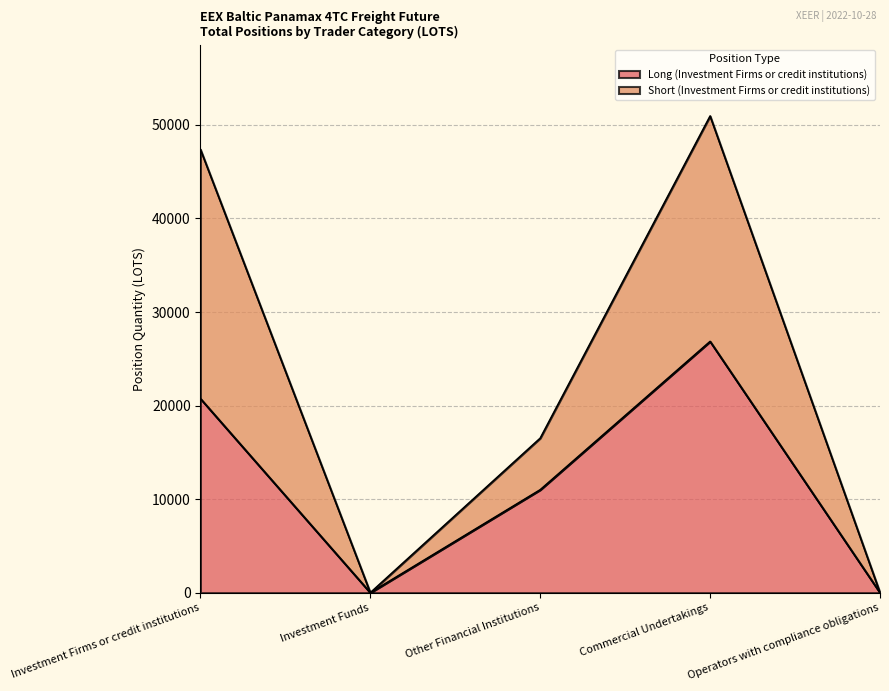

How many values in the Long (Investment Firms or credit institutions) series exceed 11003?

3